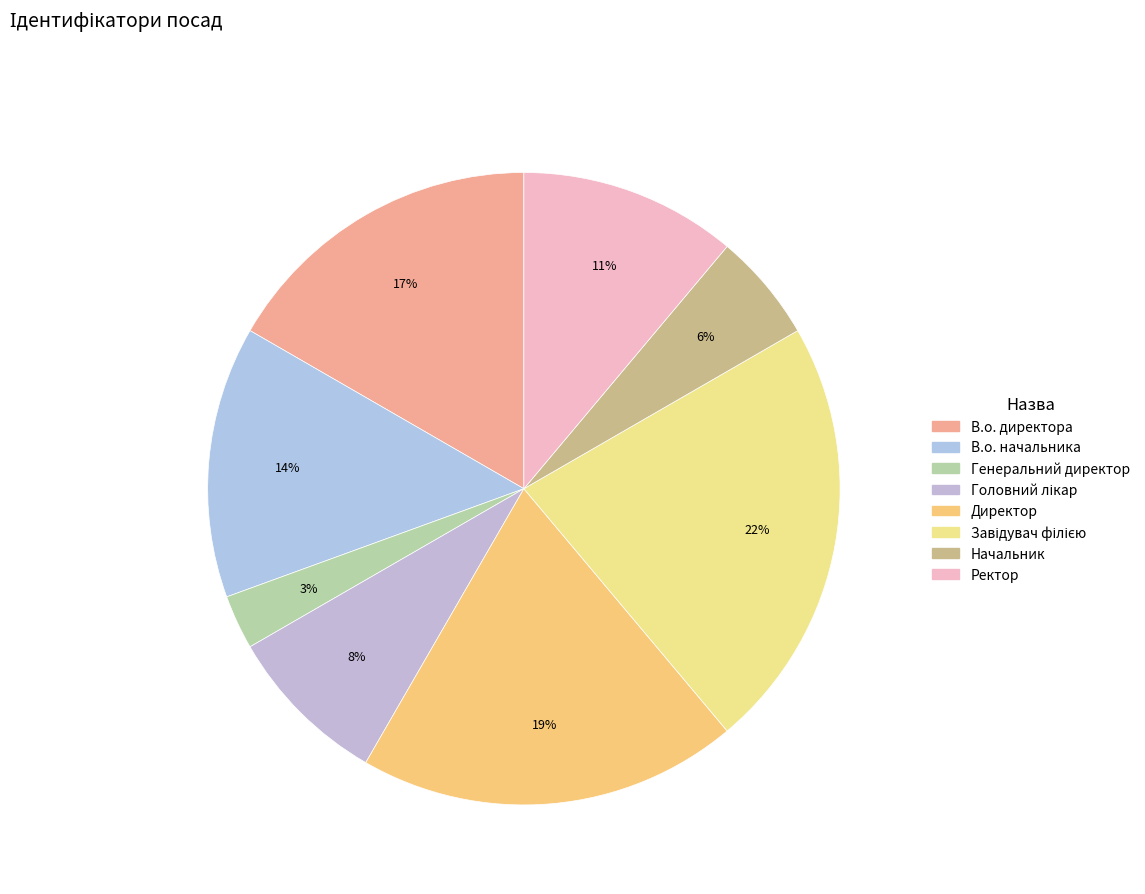

How many segments does this pie chart have?

8